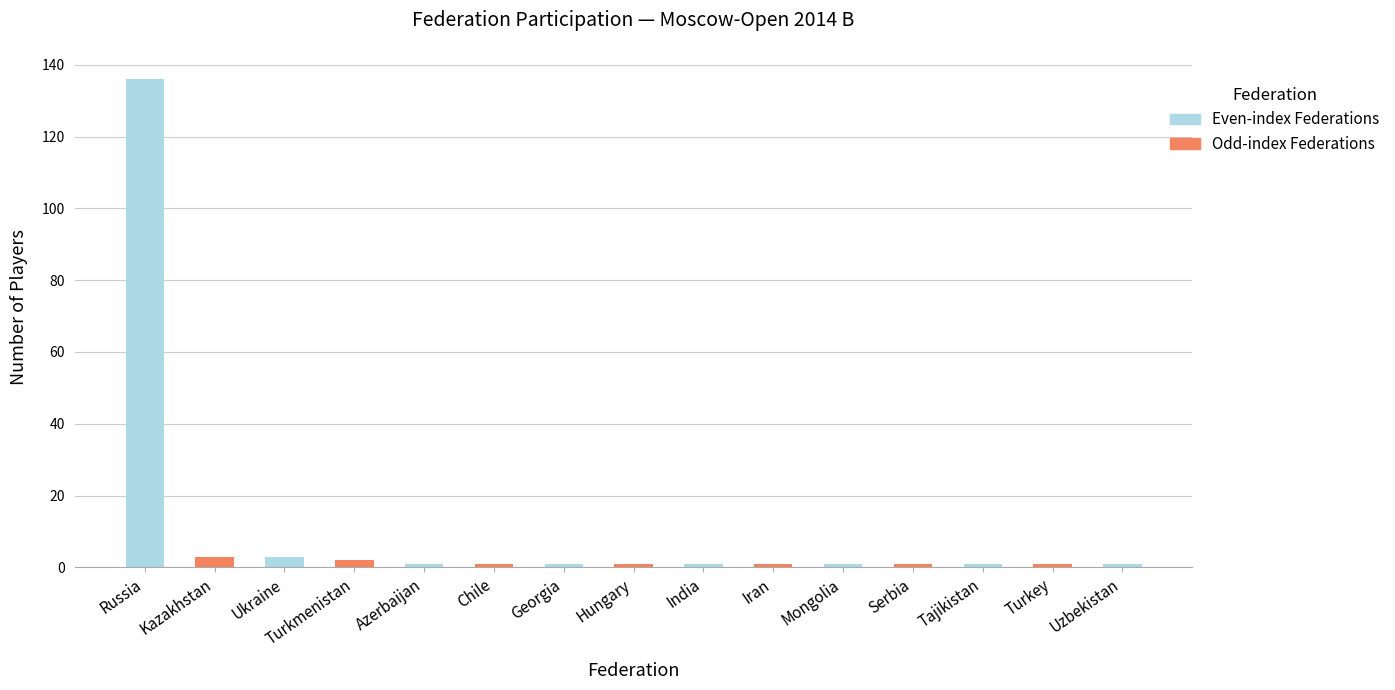

Reading left to right, list all the values displayed in this chart.

Russia=136	Kazakhstan=3	Ukraine=3	Turkmenistan=2	Azerbaijan=1	Chile=1	Georgia=1	Hungary=1	India=1	Iran=1	Mongolia=1	Serbia=1	Tajikistan=1	Turkey=1	Uzbekistan=1